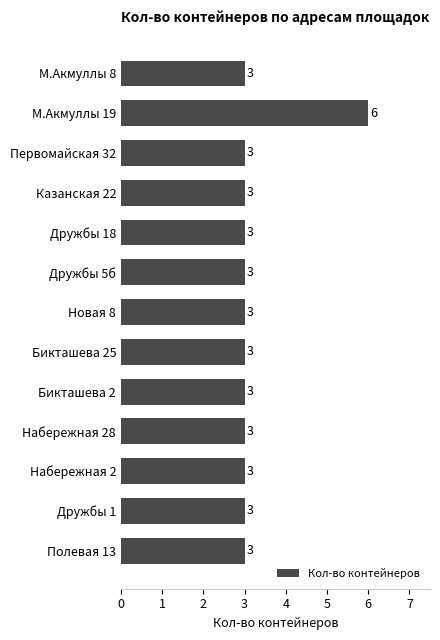

What is the greatest value displayed?

6